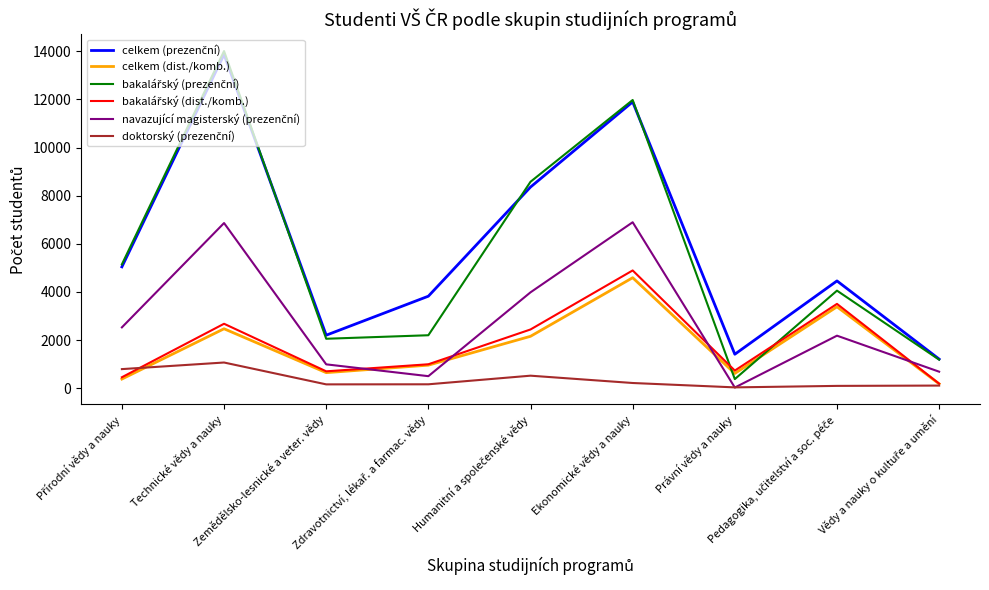

At which category does celkem (dist./komb.) reach its first local peak?

Technické vědy a nauky